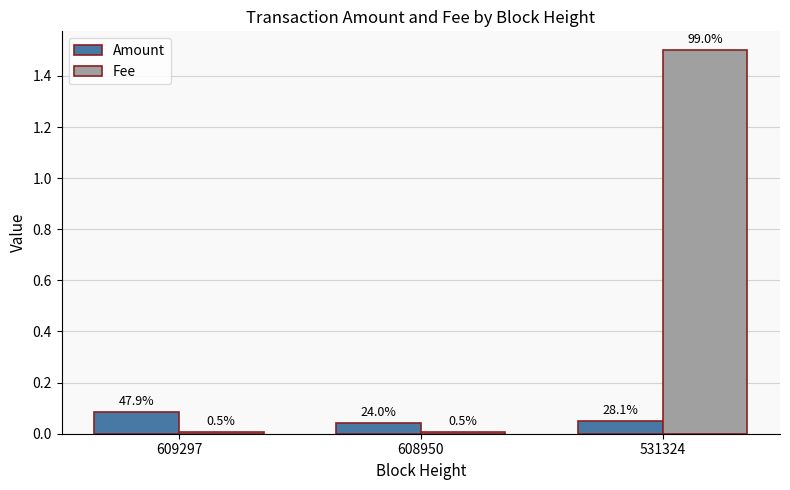

Which has a higher value, 609297 or 608950?

609297